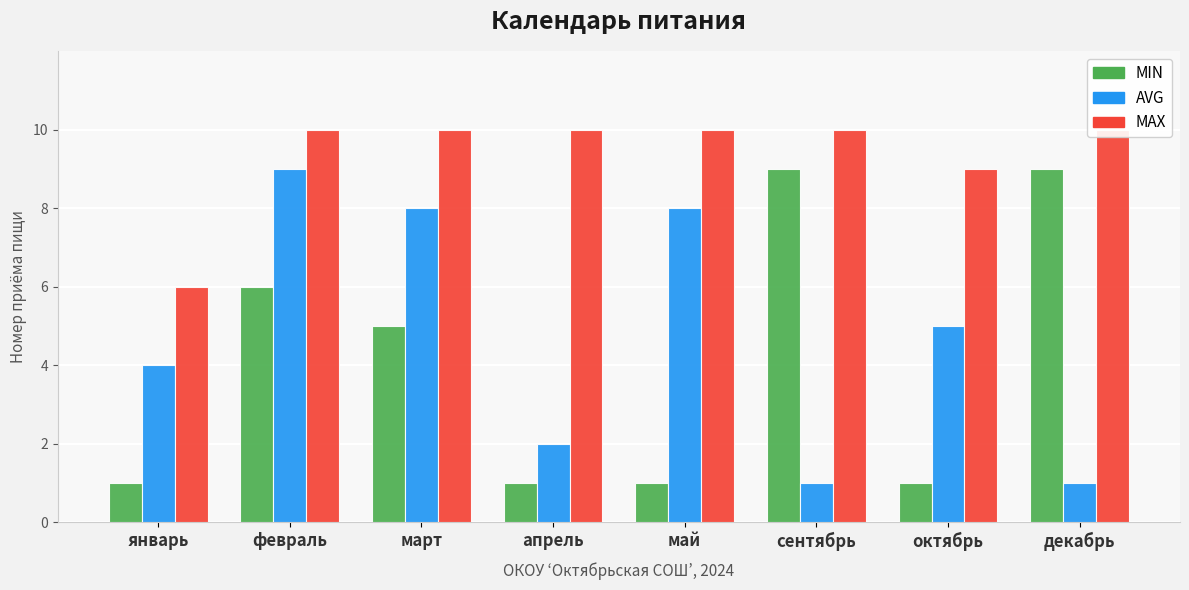

What is the sum of all AVG values?

38